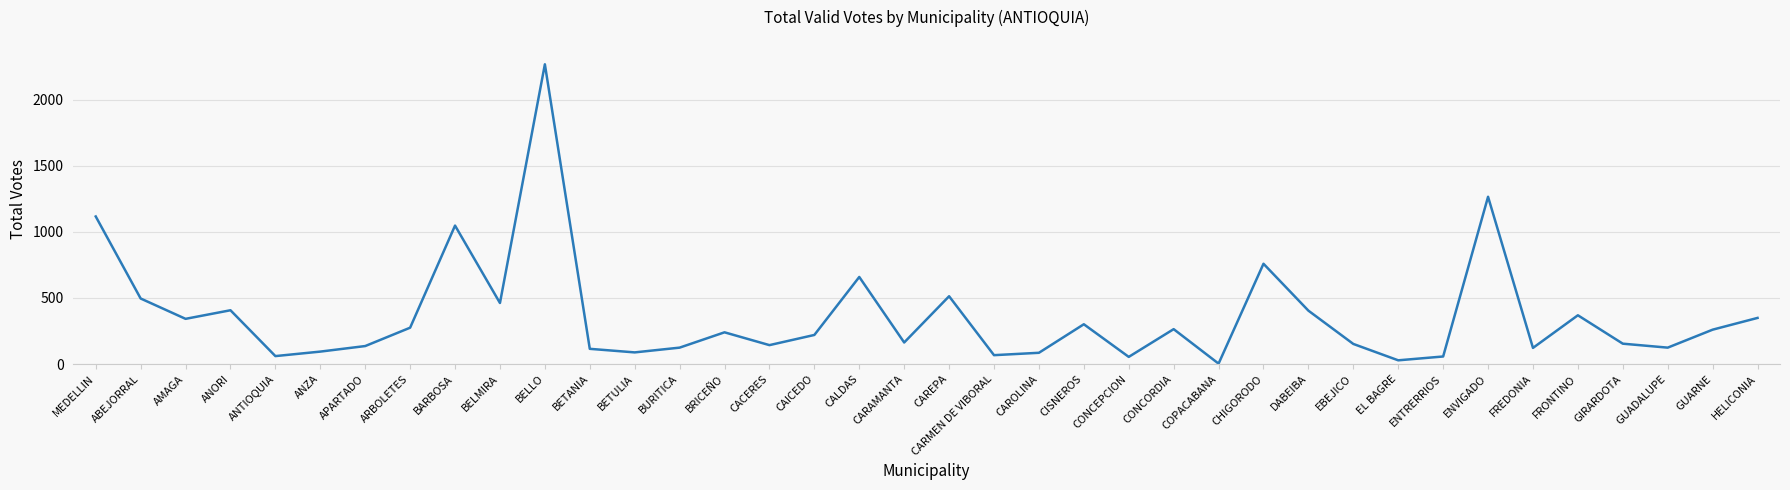

What is the ratio of the value at ARBOLETES to the value at CONCORDIA?

1.0